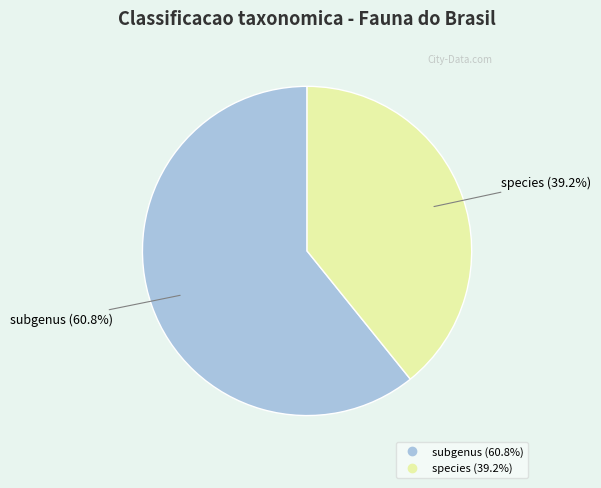

To the nearest percent, what is the difference between the species and subgenus slice percentages?

22%